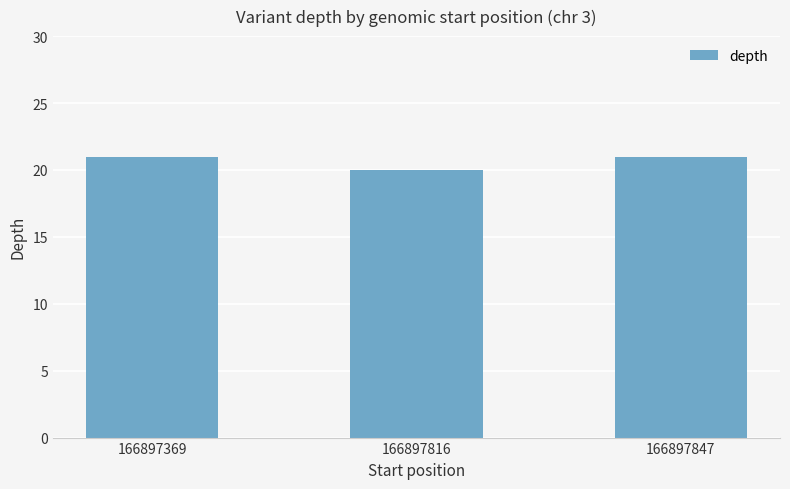

What is the approximate value at 166897369?

21